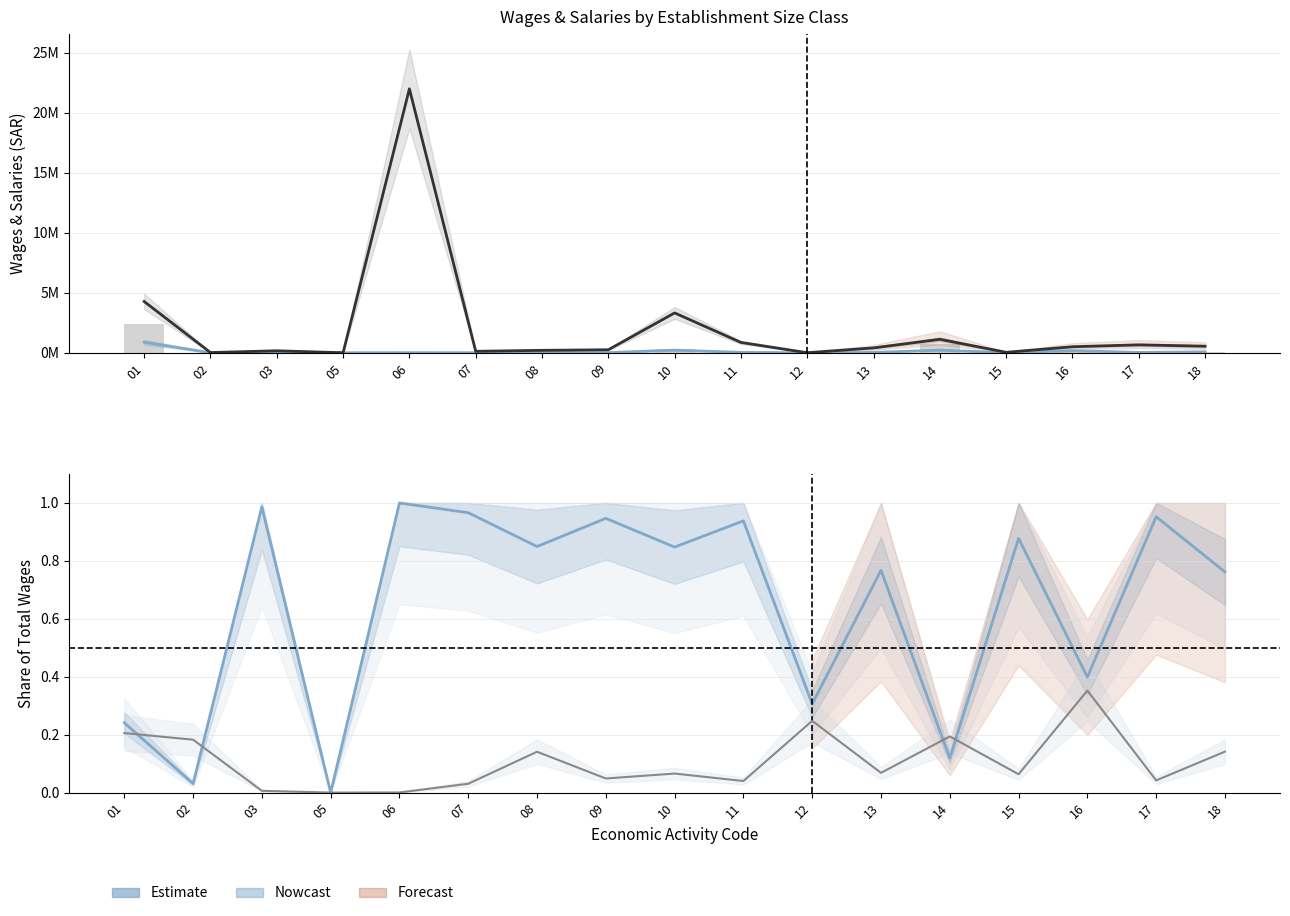

Reading left to right, what are all the values shown in this chart?

(5-19) emp: 01=0.9	02=0.0	03=0.0	05=0.0	06=0.0	07=0.0	08=0.0	09=0.0	10=0.2	11=0.0	12=0.0	13=0.0	14=0.2	15=0.0	16=0.2	17=0.0	18=0.1
Total: 01=4.3	02=0.0	03=0.2	05=0.0	06=22.0	07=0.1	08=0.2	09=0.3	10=3.3	11=0.9	12=0.0	13=0.4	14=1.1	15=0.0	16=0.5	17=0.7	18=0.5
Less 5 emp: 01=2.4	02=0.0	03=0.0	05=0.0	06=0.0	07=0.0	08=0.0	09=0.0	10=0.3	11=0.0	12=0.0	13=0.1	14=0.8	15=0.0	16=0.1	17=0.0	18=0.1
20+ emp share: 01=0.2	02=0.0	03=1.0	05=0.0	06=1.0	07=1.0	08=0.8	09=0.9	10=0.8	11=0.9	12=0.3	13=0.8	14=0.1	15=0.9	16=0.4	17=1.0	18=0.8
(5-19) emp share: 01=0.2	02=0.2	03=0.0	05=0.0	06=0.0	07=0.0	08=0.1	09=0.0	10=0.1	11=0.0	12=0.2	13=0.1	14=0.2	15=0.1	16=0.4	17=0.0	18=0.1